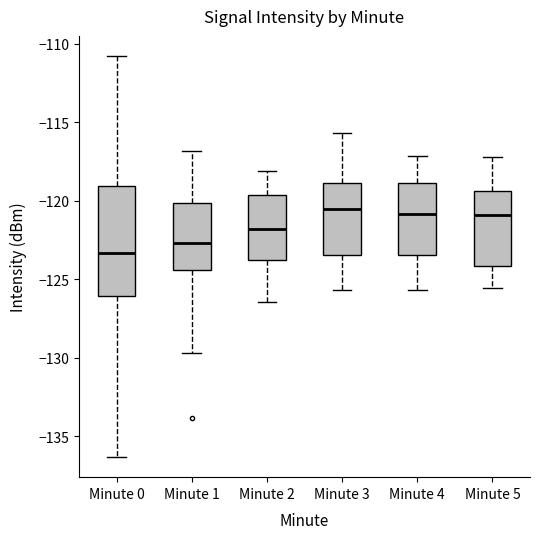

Comparing the boxes themselves (not the whiskers), which one is the tallest?

Minute 0